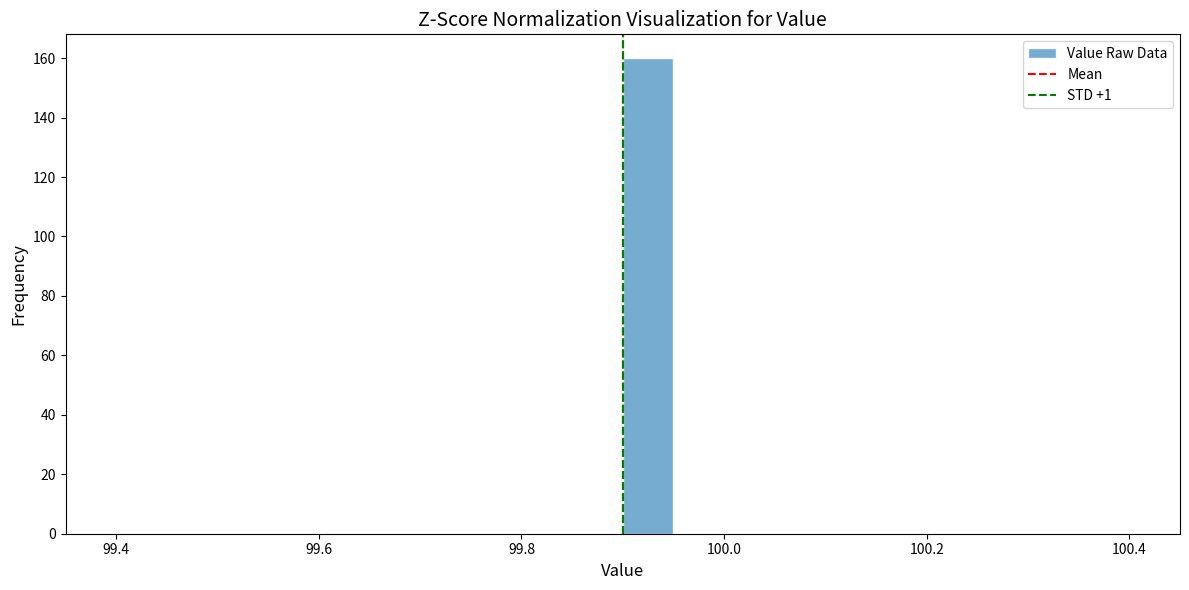

Read against the x-axis, roughly where is the centre of the tallest bar?

99.92